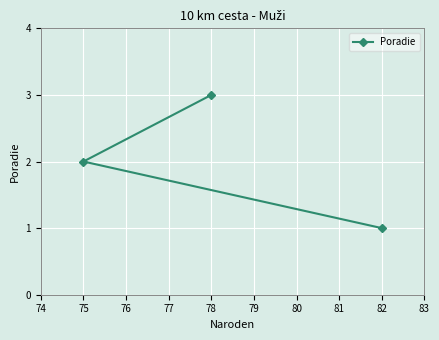

What is the value of the 3rd point from the left?

1